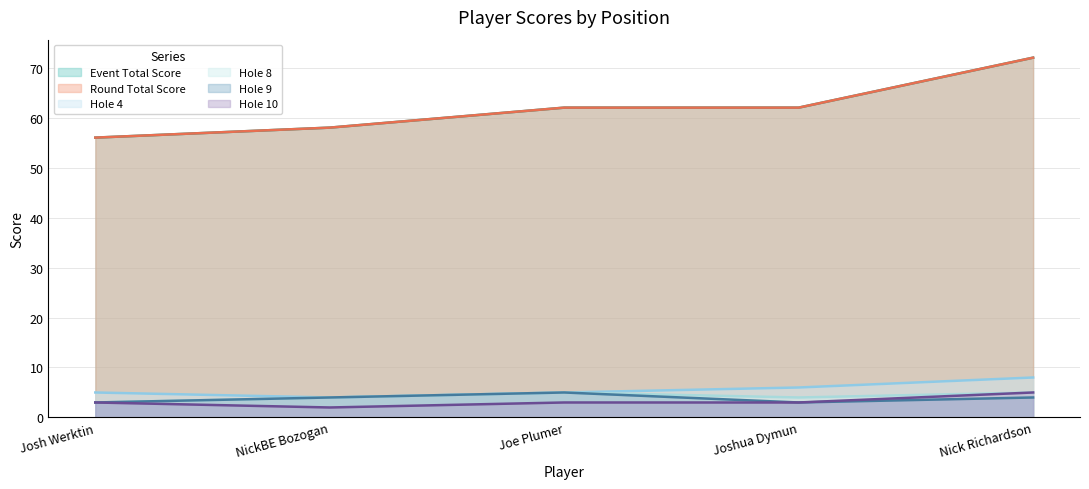

What value does the hole_9 series have at NickBE Bozogan?

4